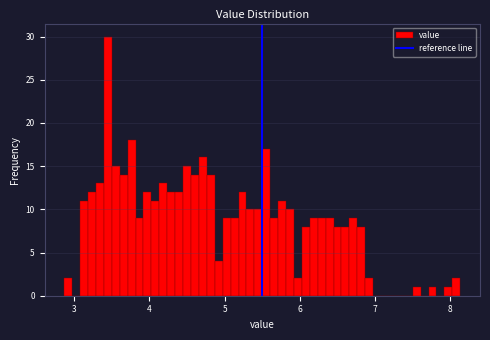

Around what value on the x-axis is the tallest bar? Give the approximate position of its centre, as read against the axis.

3.4